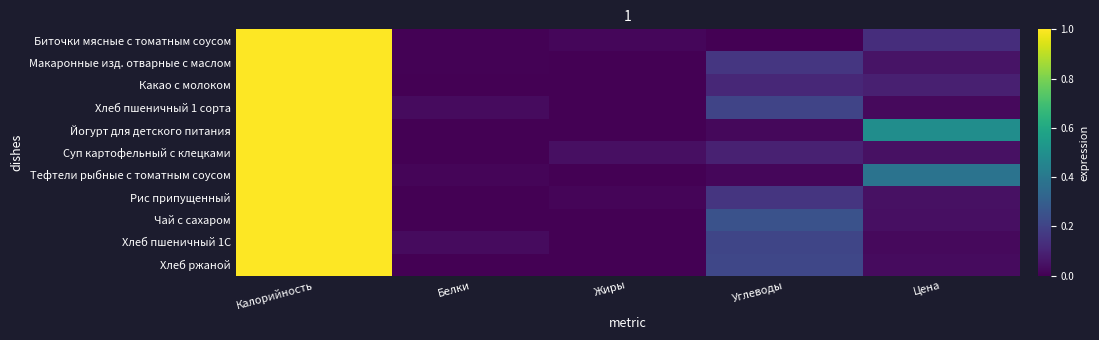

What is the greatest value displayed?

1.0